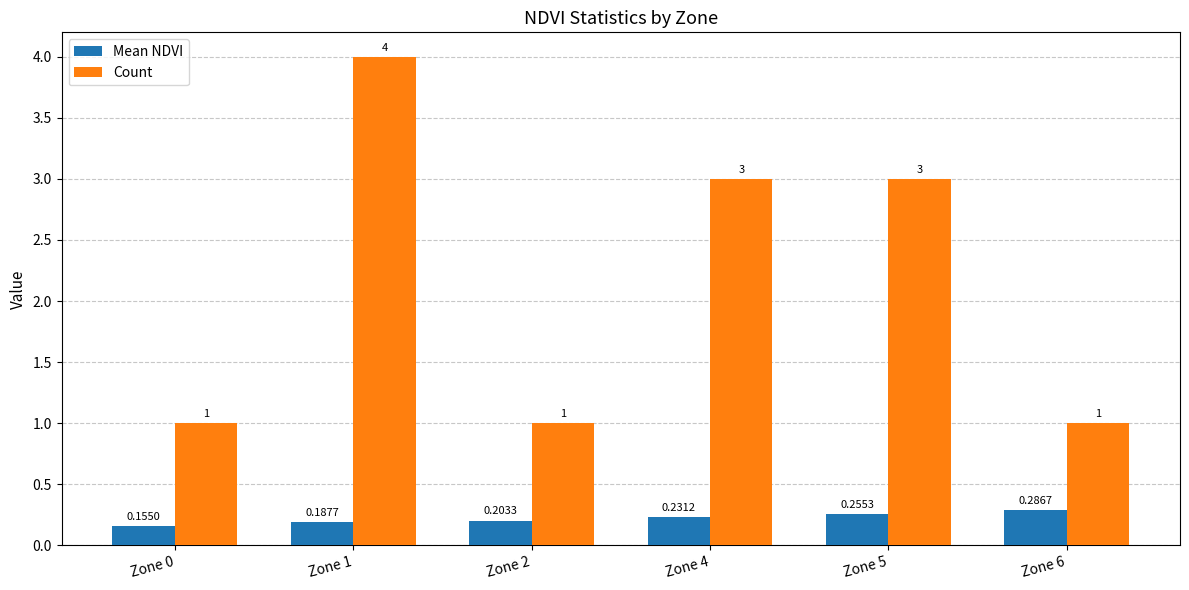

At how many categories does at least one series exceed 2?

3